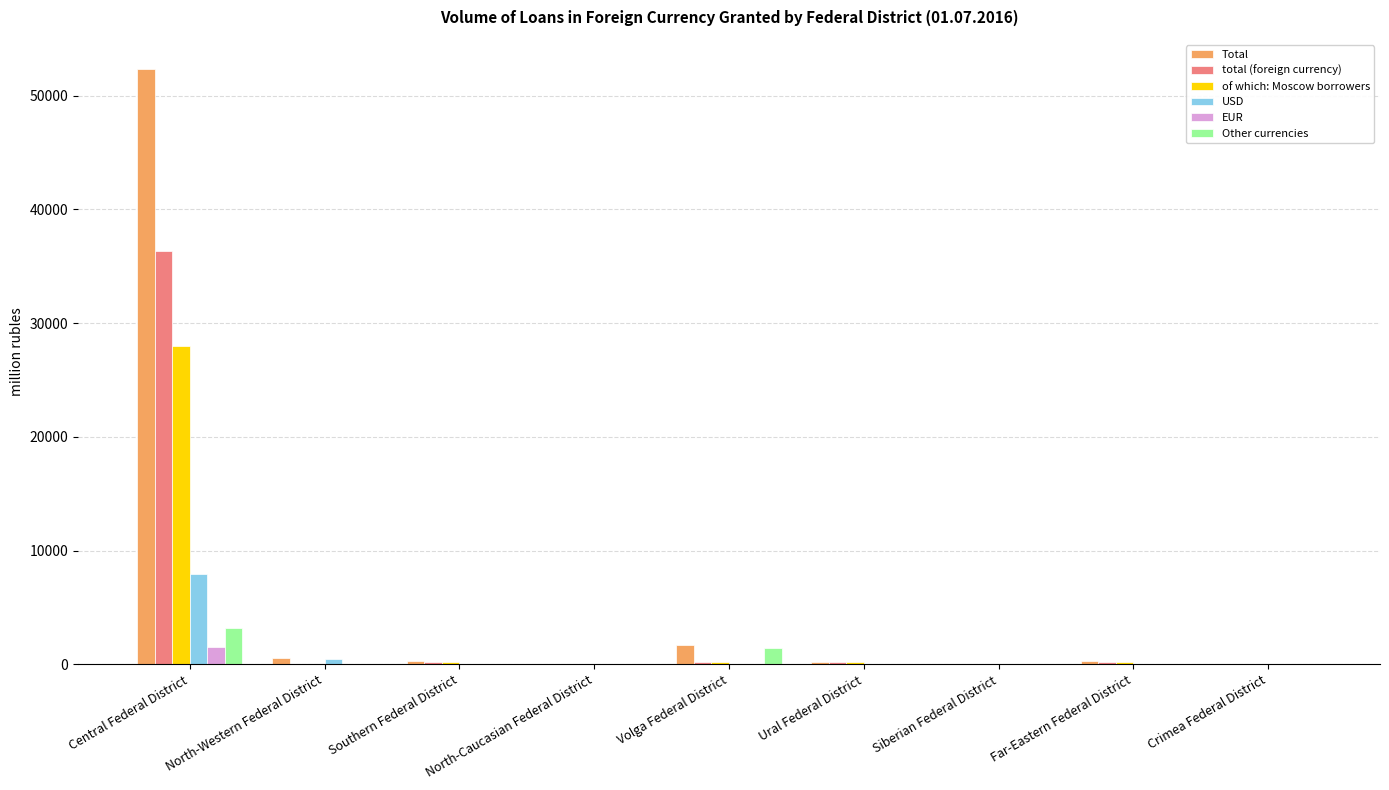

Are the bars horizontal?

No